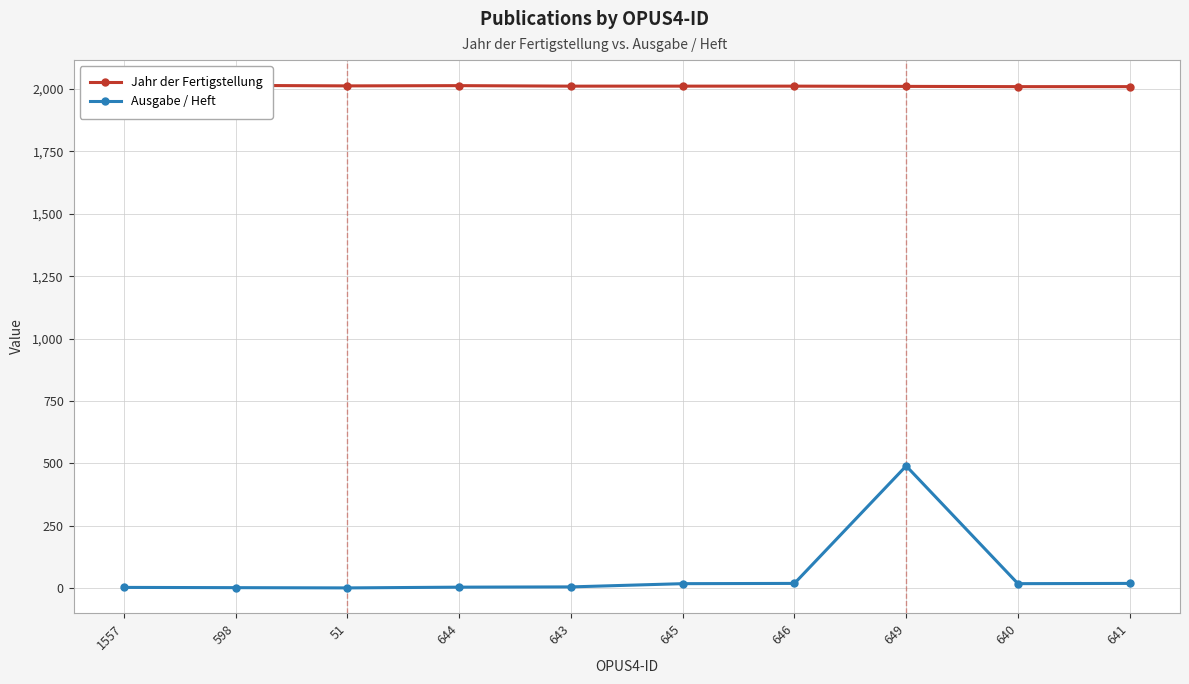

True or false: Jahr der Fertigstellung has a value of 2012 at 643.

True